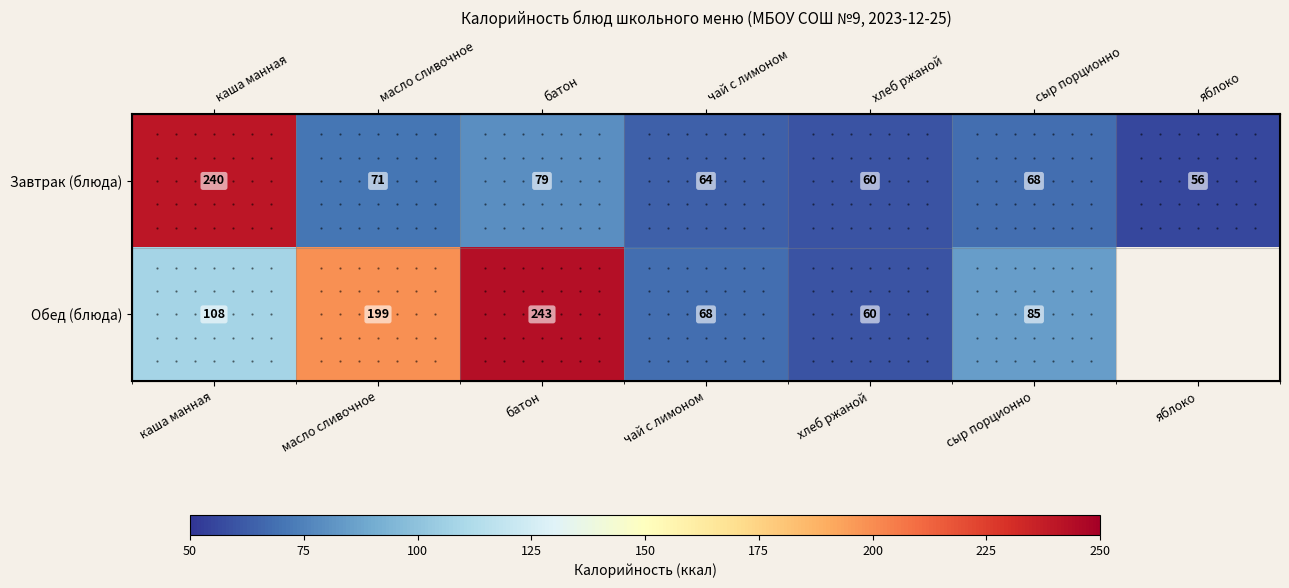

At which label does Завтрак (блюда) reach its peak?

каша манная